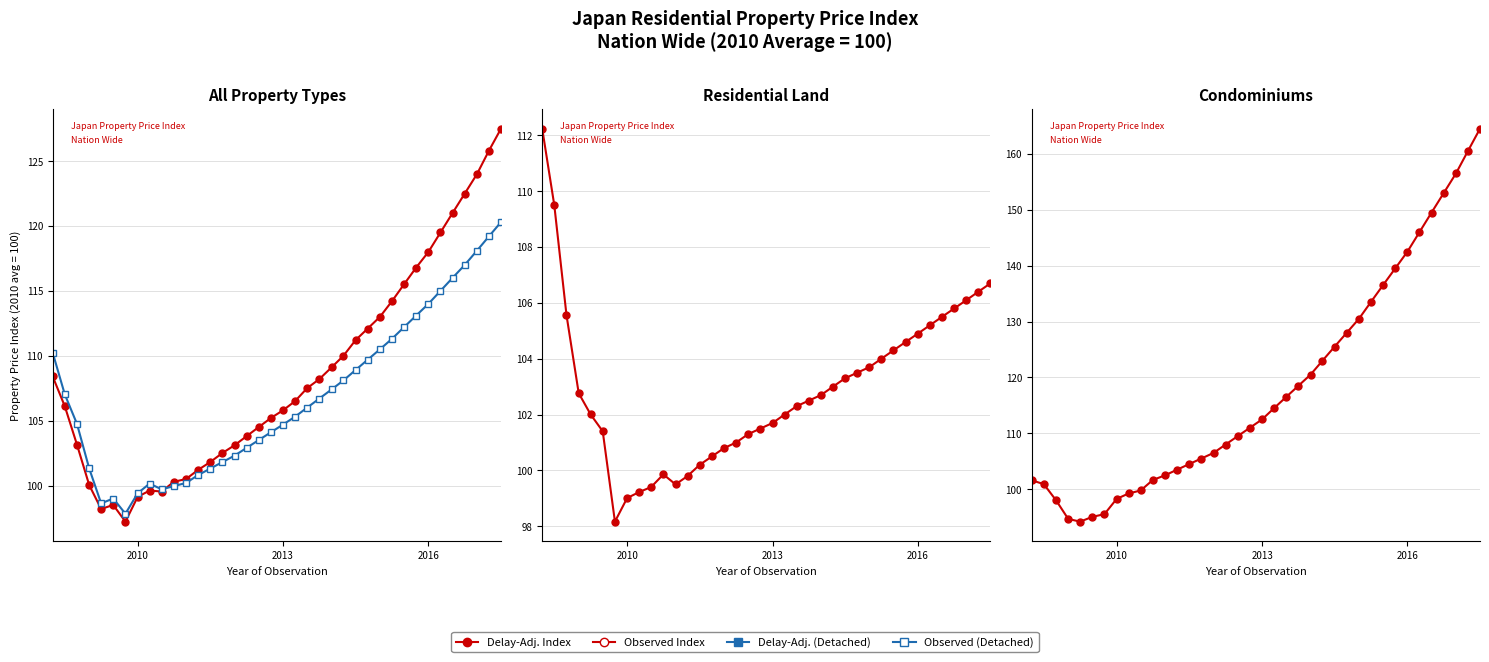

What is the average value of the Condominiums (Delay-Adj.) series?

118.5